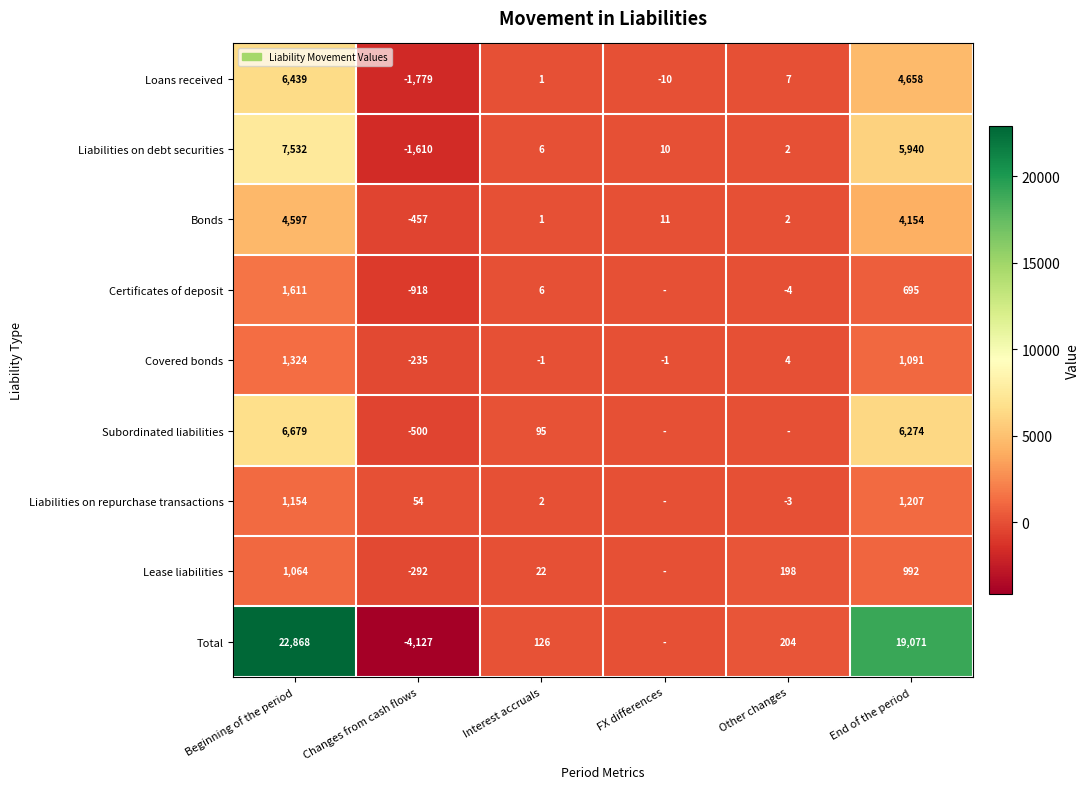

Is it true that Loans received equals 4658 at End of the period?

True